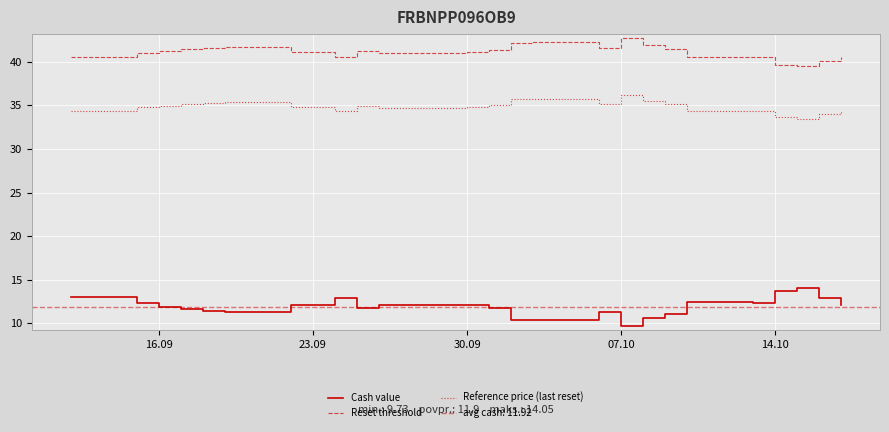

How many interior local valleys does the Cash value series have?

5